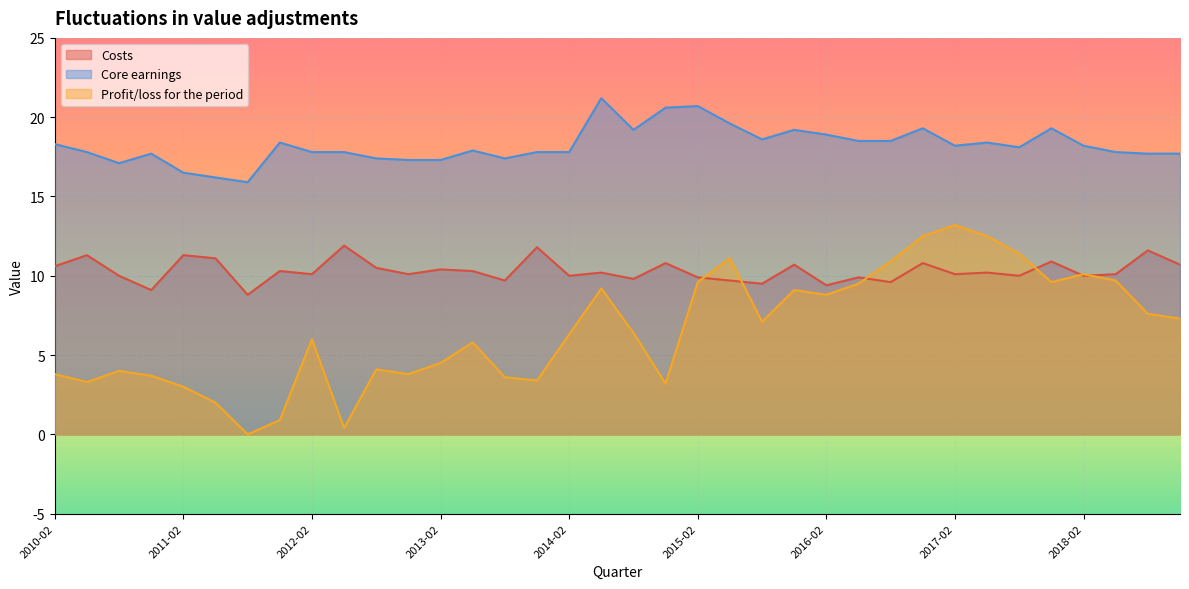

Is it true that Profit/loss for the period equals 1.7 at 2013-08?

False